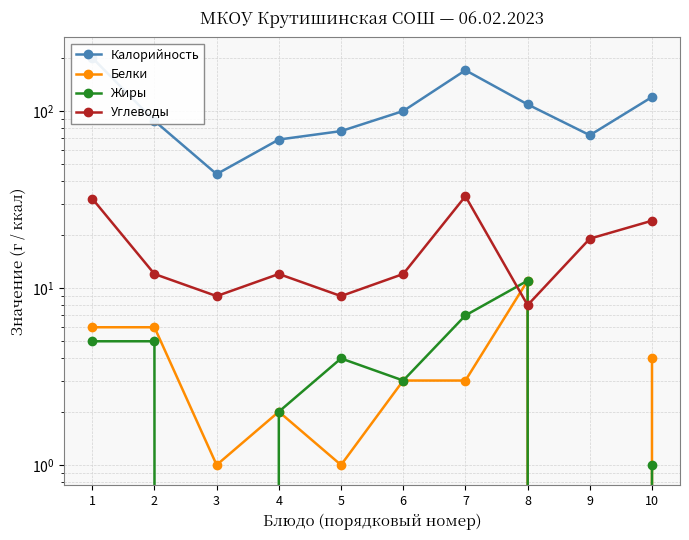

Does the chart have visible grid lines?

Yes